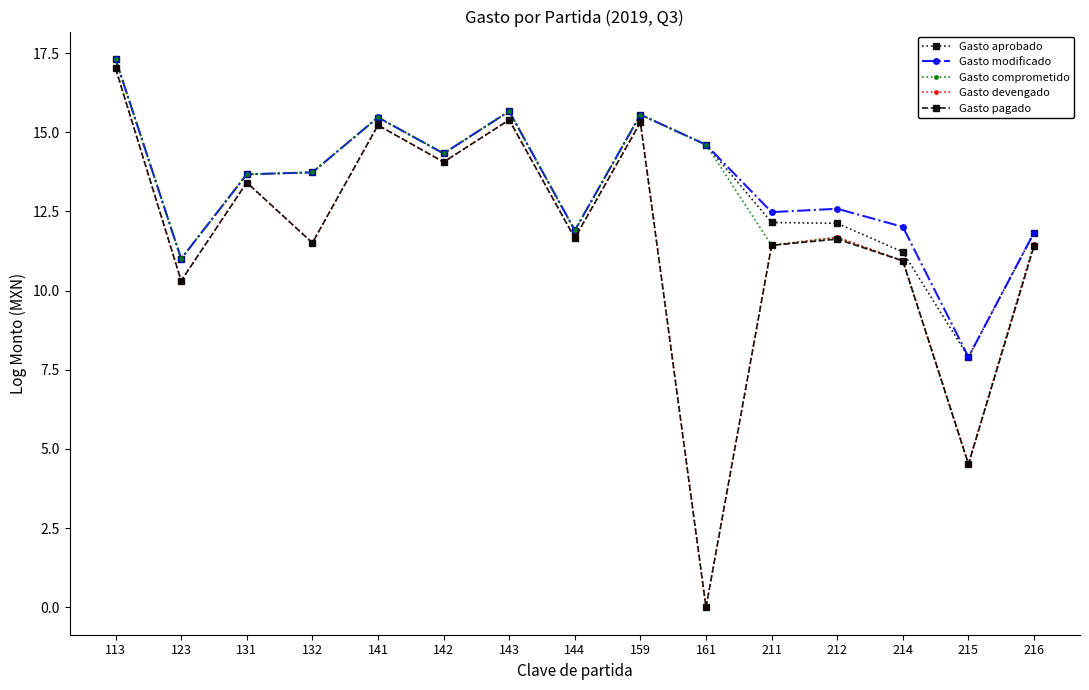

At which category does Gasto devengado reach its first local peak?

131